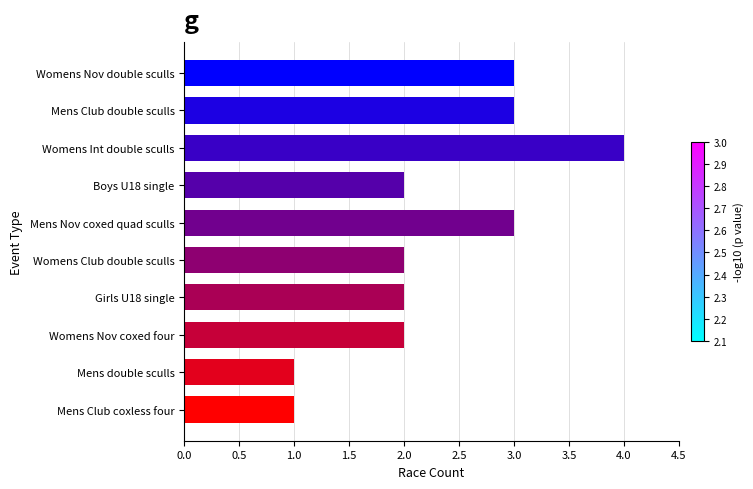

Reading bottom to top, list all the values displayed in this chart.

Mens Club coxless four=1	Mens double sculls=1	Womens Nov coxed four=2	Girls U18 single=2	Womens Club double sculls=2	Mens Nov coxed quad sculls=3	Boys U18 single=2	Womens Int double sculls=4	Mens Club double sculls=3	Womens Nov double sculls=3